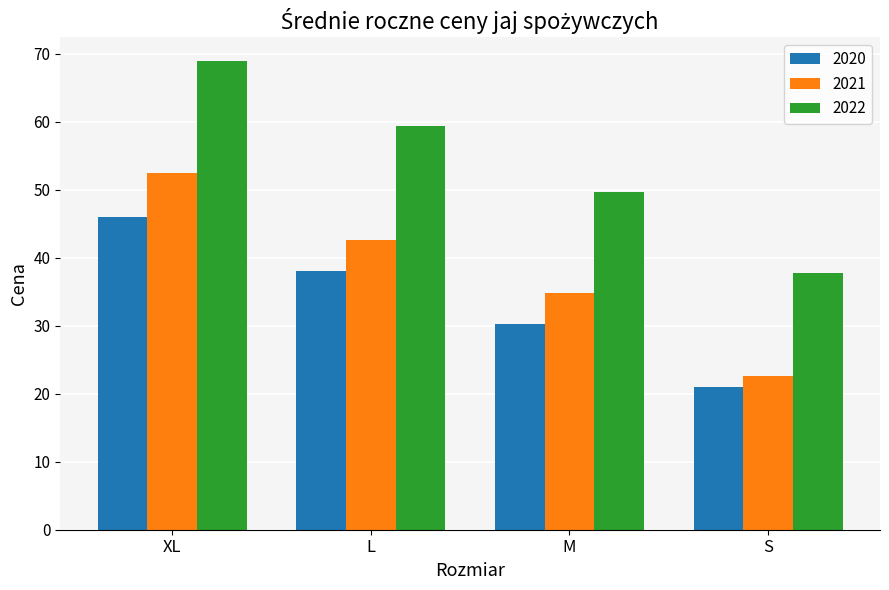

Between L and M, which series saw the biggest shift?

2022